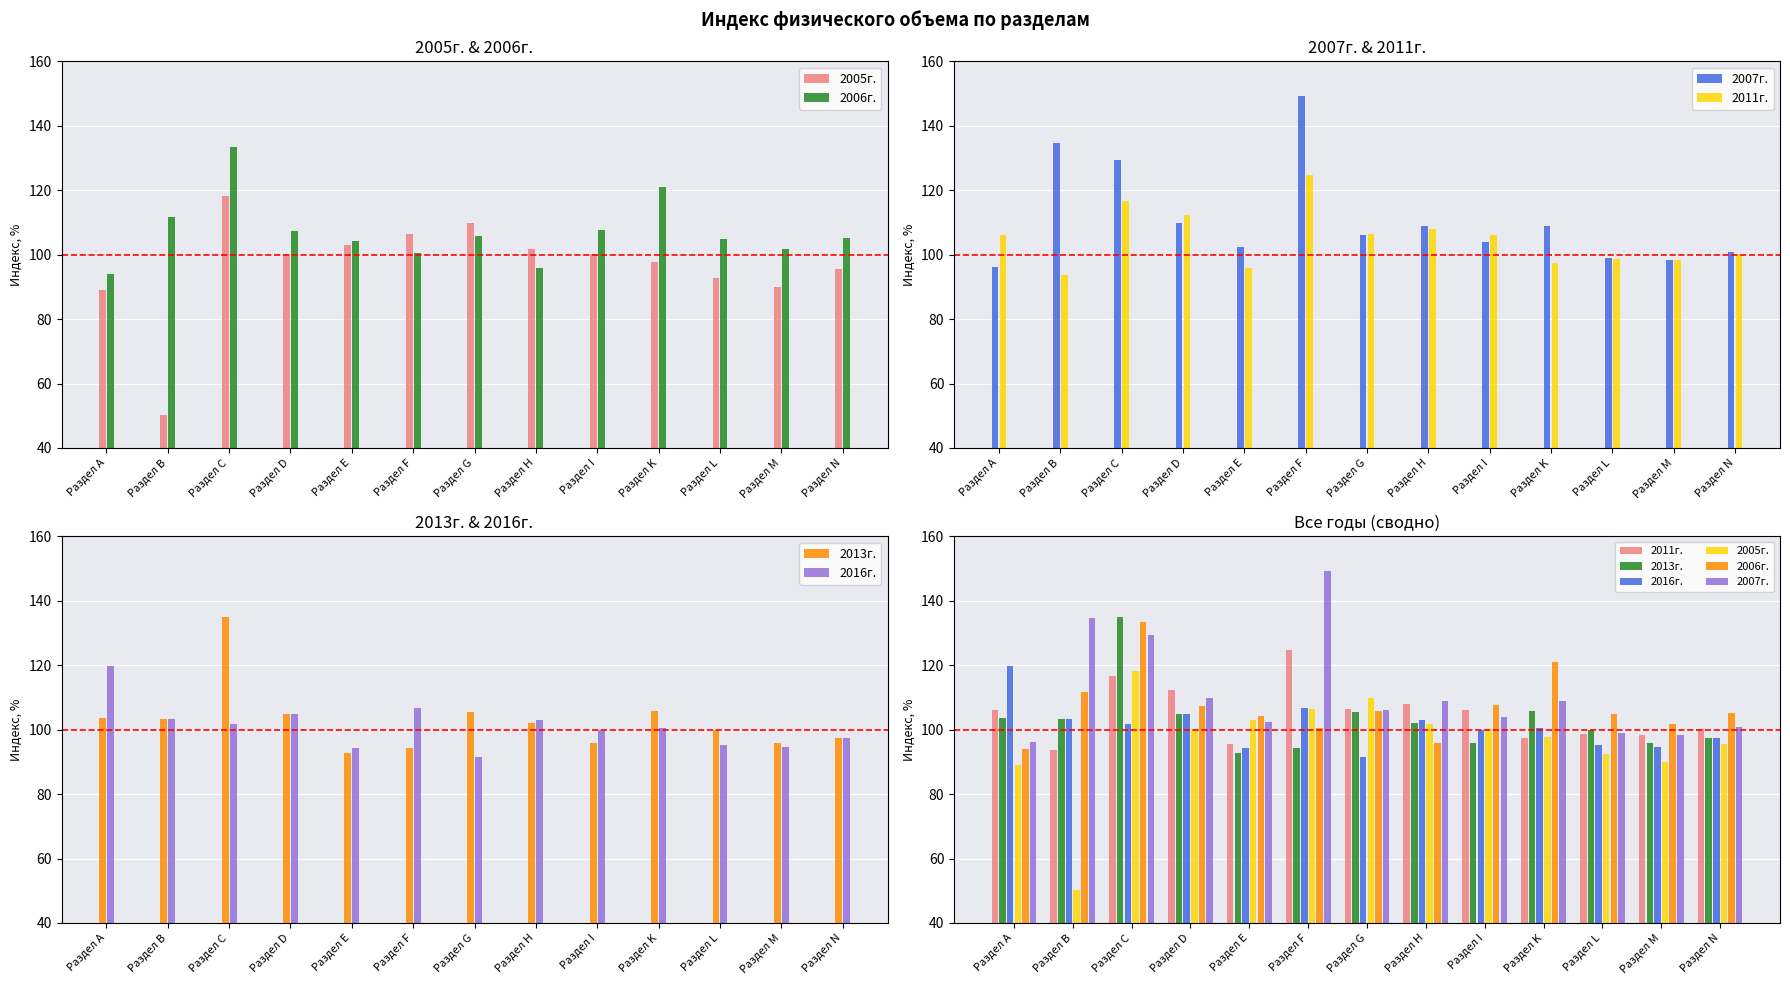

How many data points in 2011г. are above 106?

6